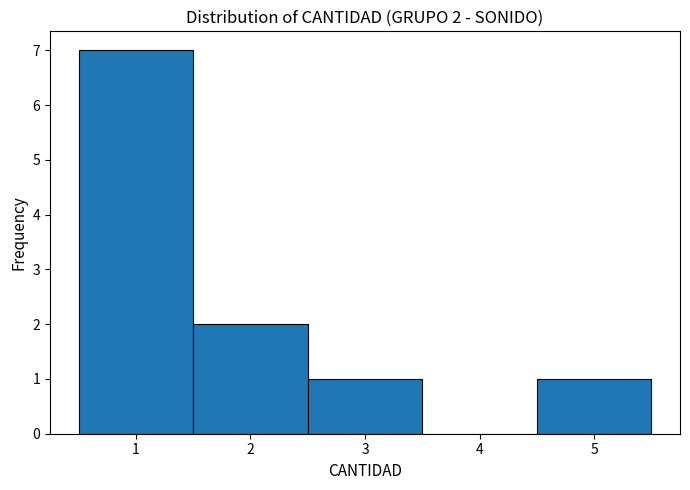

Which range on the x-axis has the tallest bar?

0.5 to 1.5